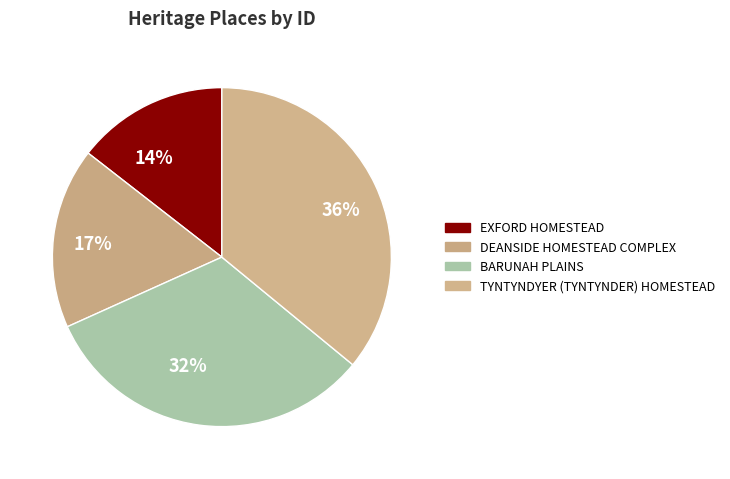

Is it true that 36% is 46% of the pie?

False